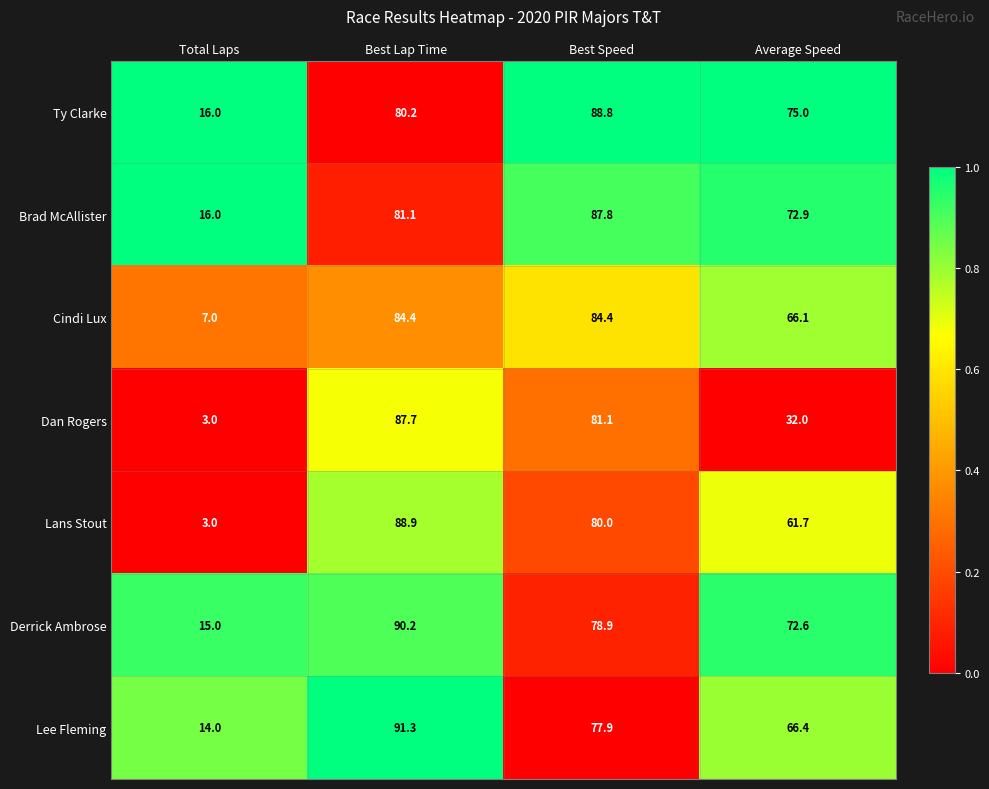

What is the difference between the maximum and minimum values in the Derrick Ambrose series?

75.2